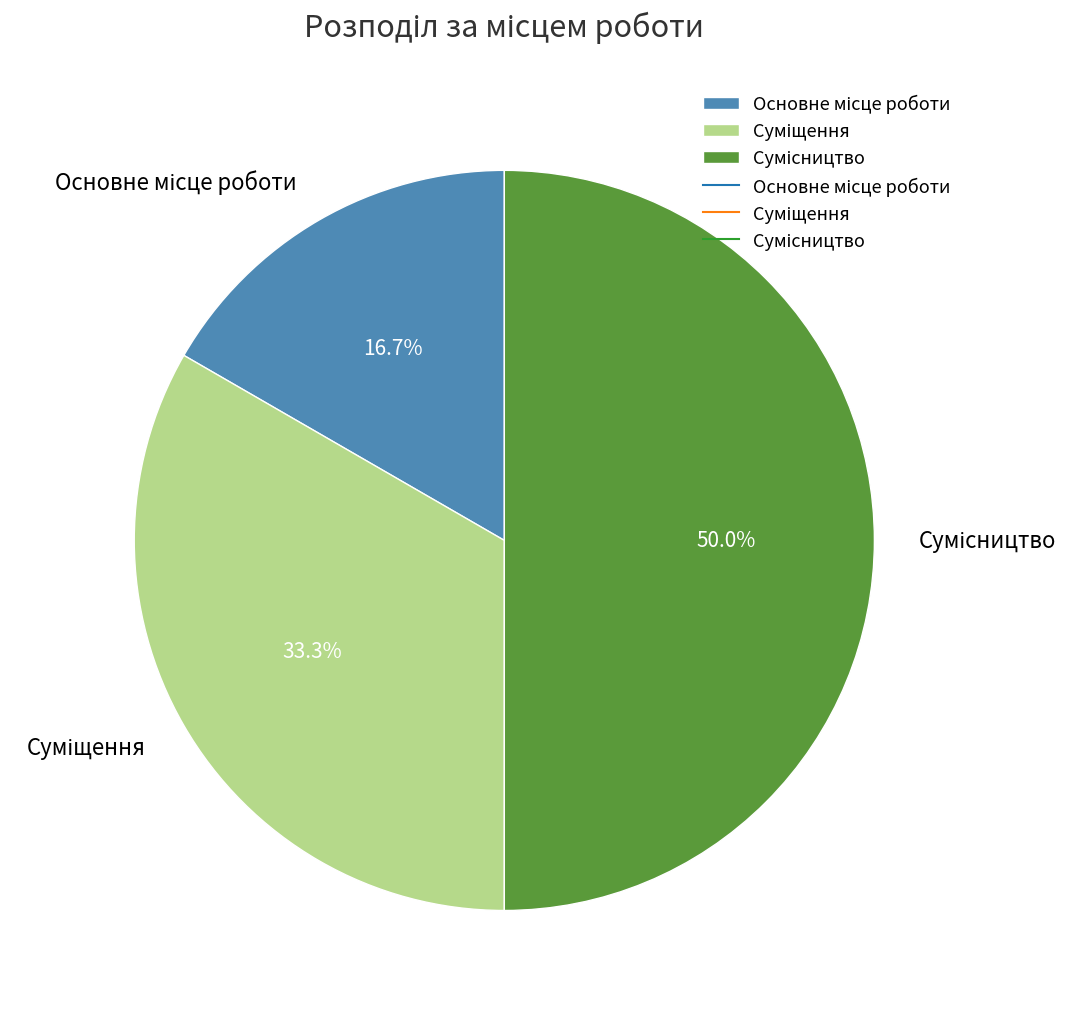

How many slices are in this pie chart?

3